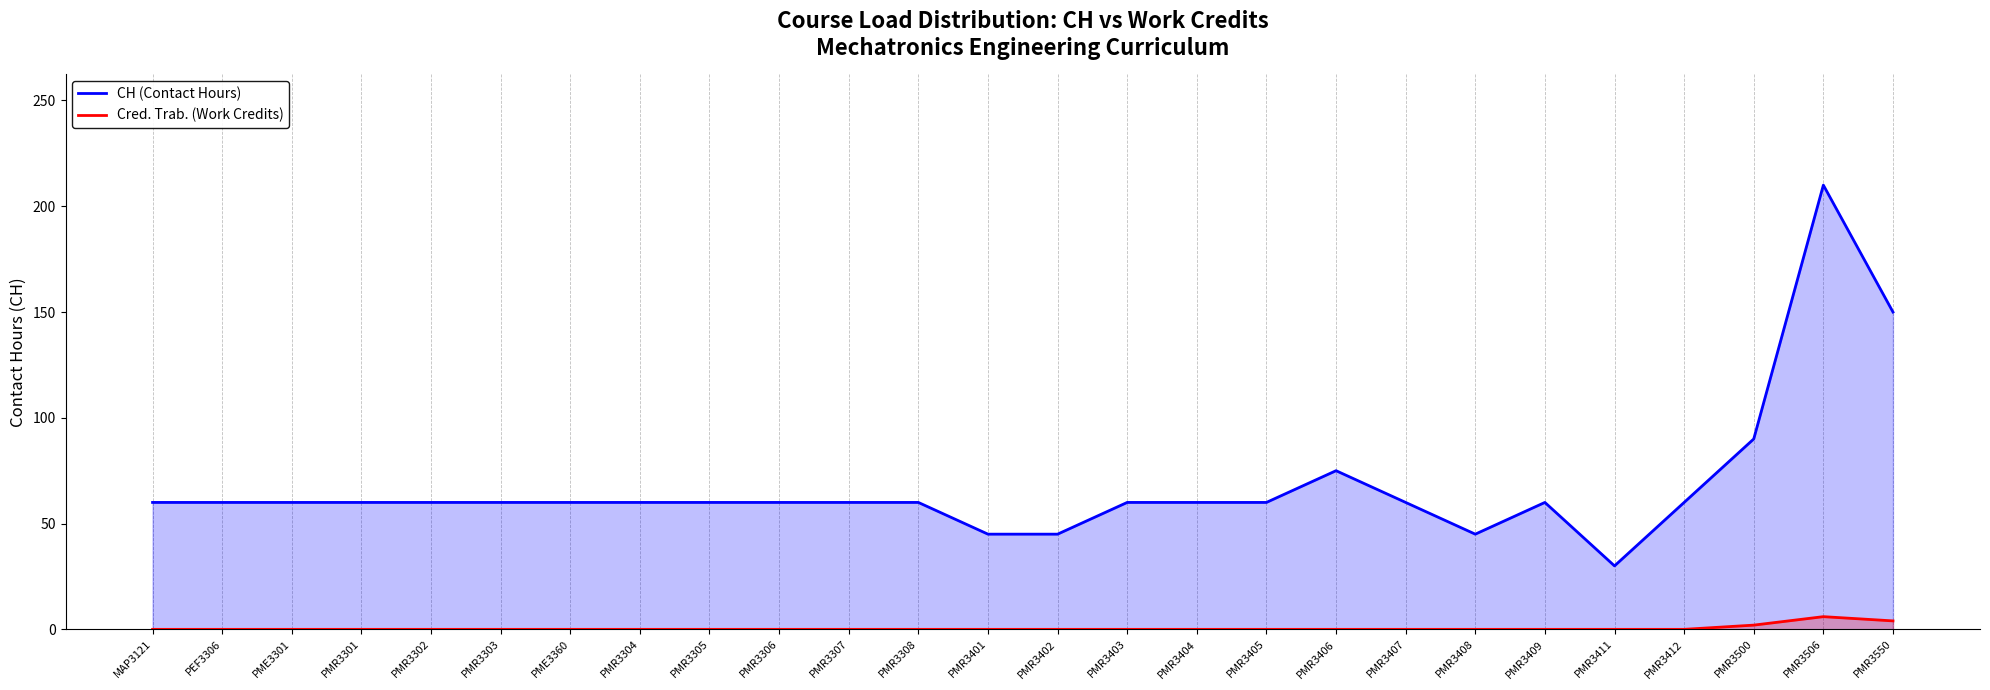

How many lines are shown in the chart?

2